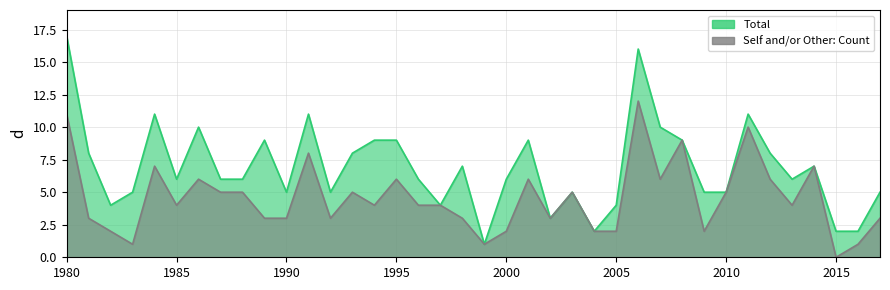

Between 1981 and 2015, which is larger?

1981